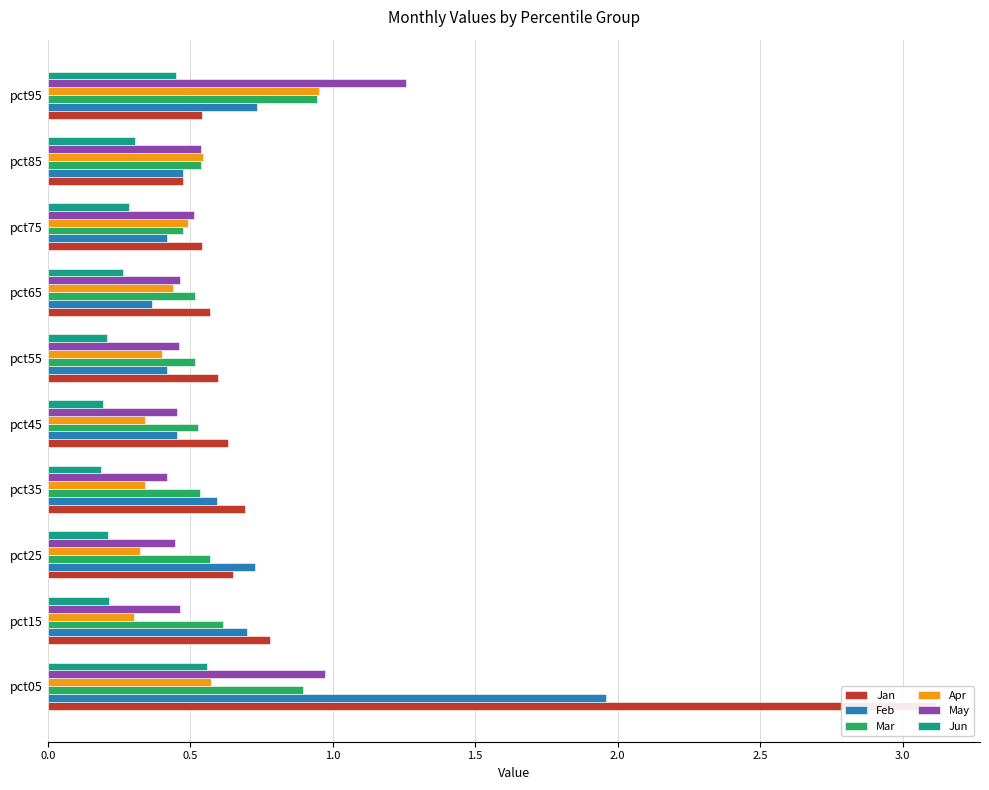

How many bars are there in total?

60